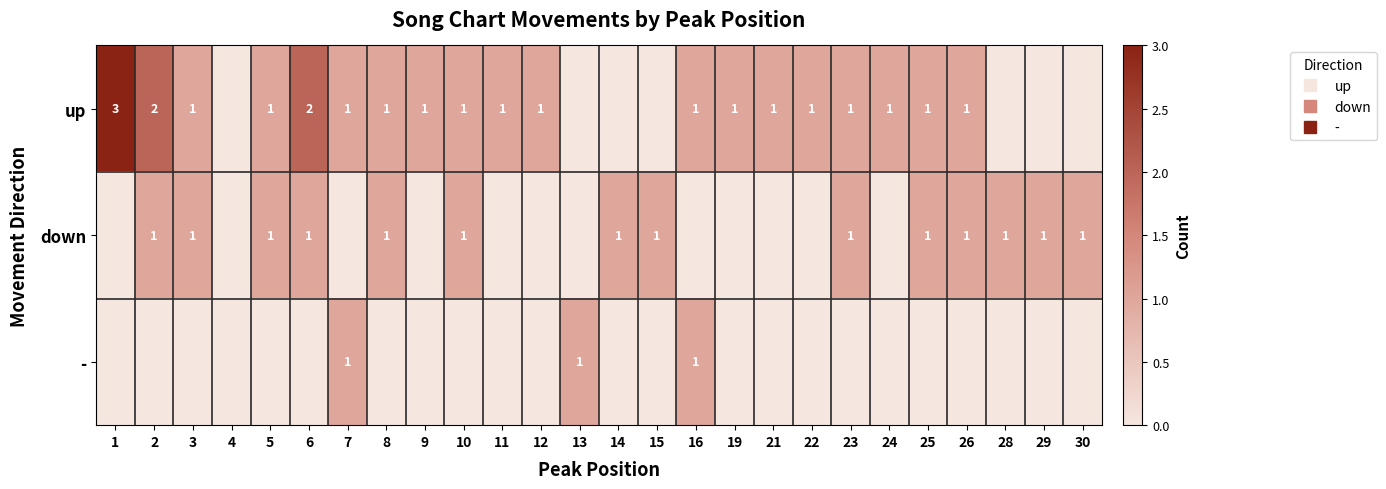

What is the difference between the second highest and second lowest values in the up series?

2